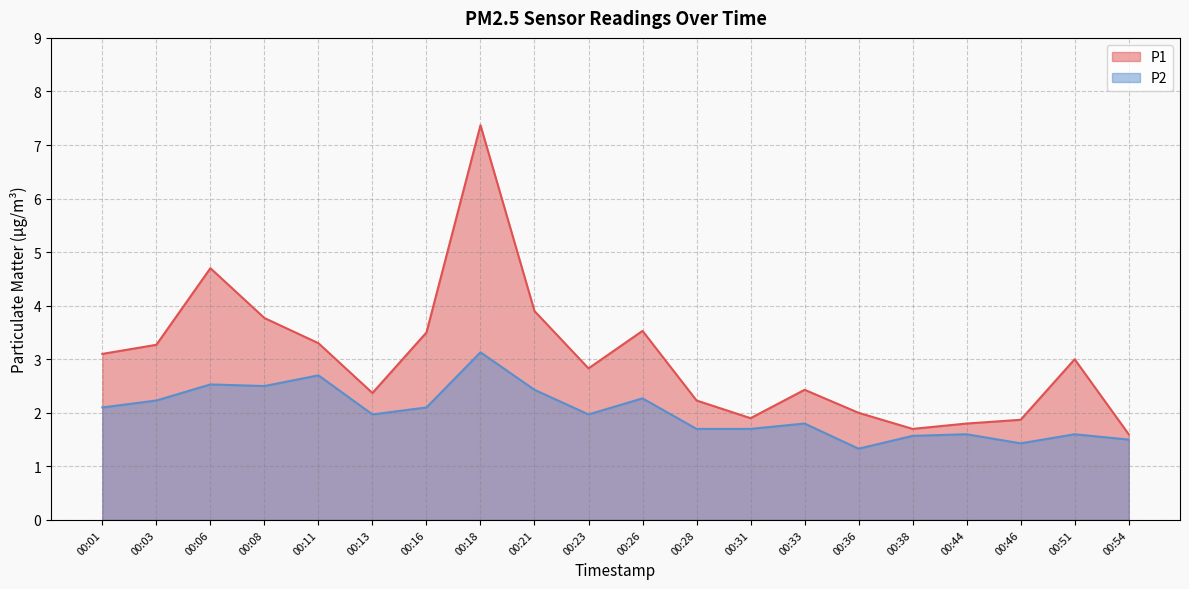

How many interior local peaks does the P2 series have?

7